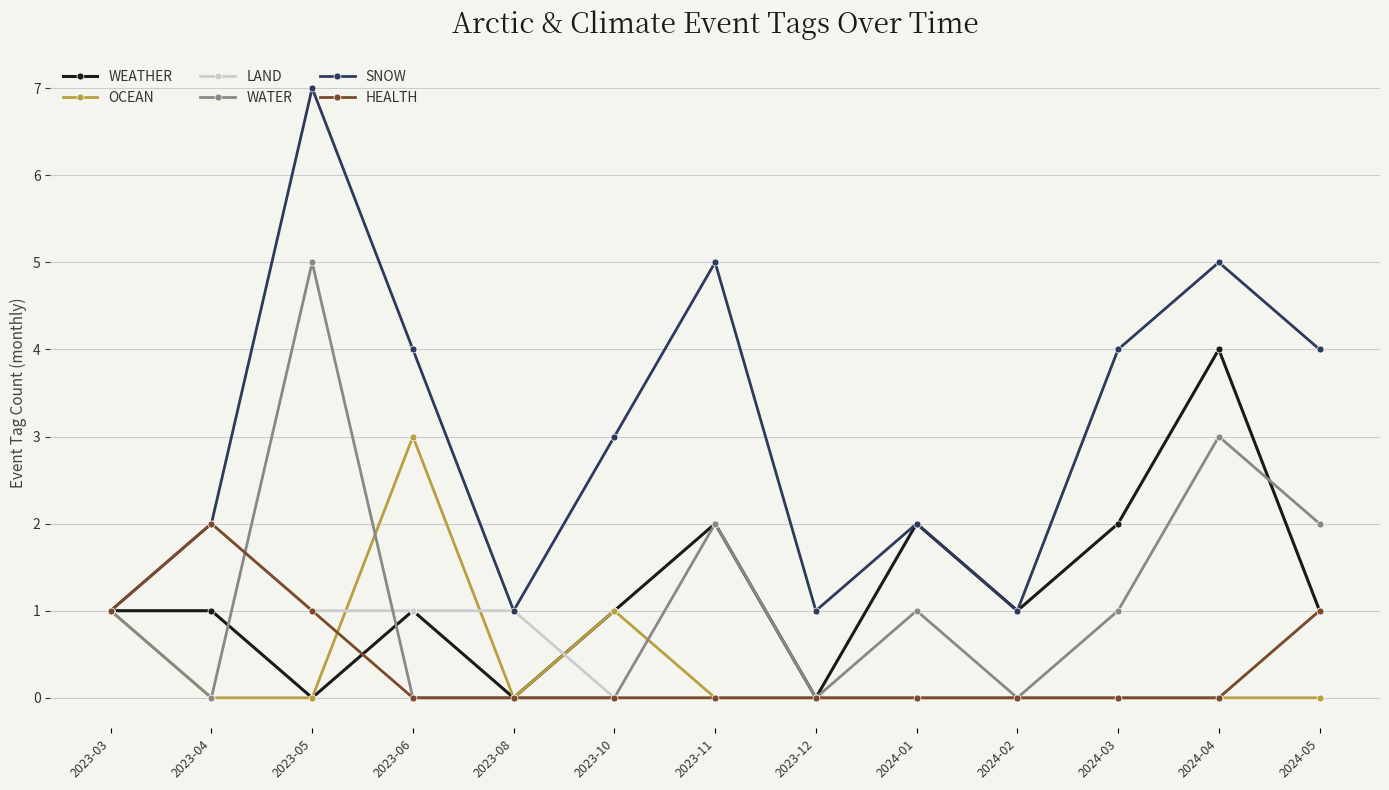

What is the value of the HEALTH point at the 13th from the left?

1